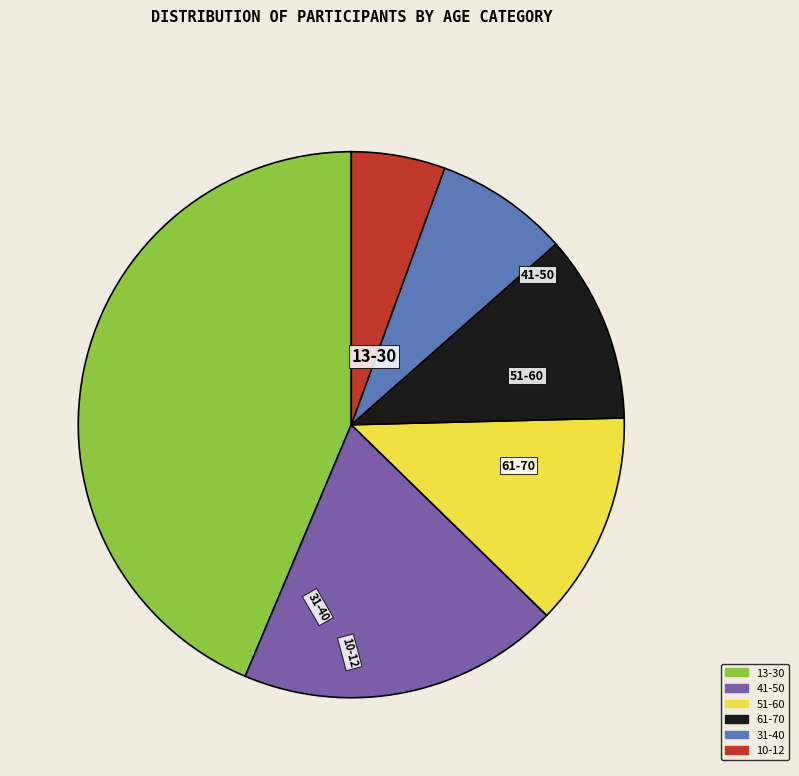

Which has a higher value, 61-70 or 10-12?

61-70